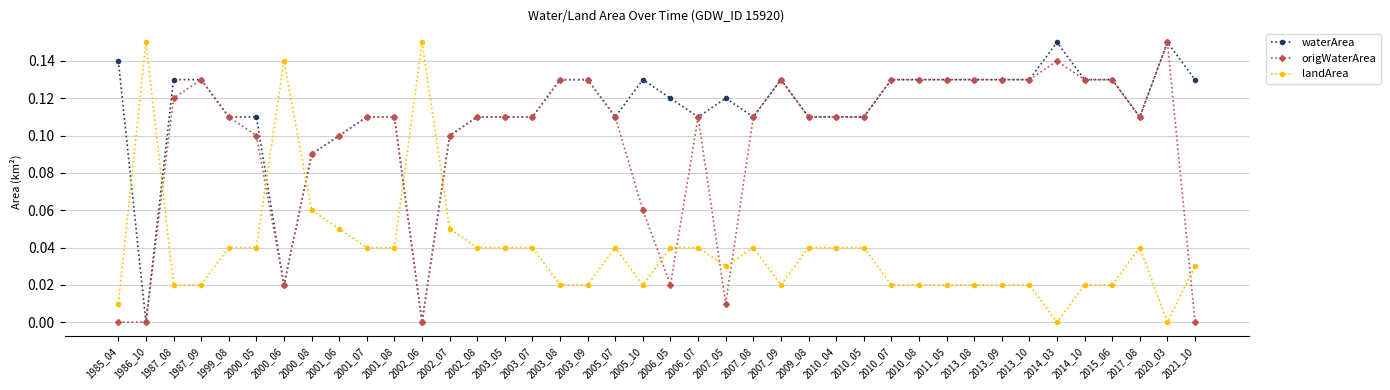

At how many categories does at least one series exceed 0?

40